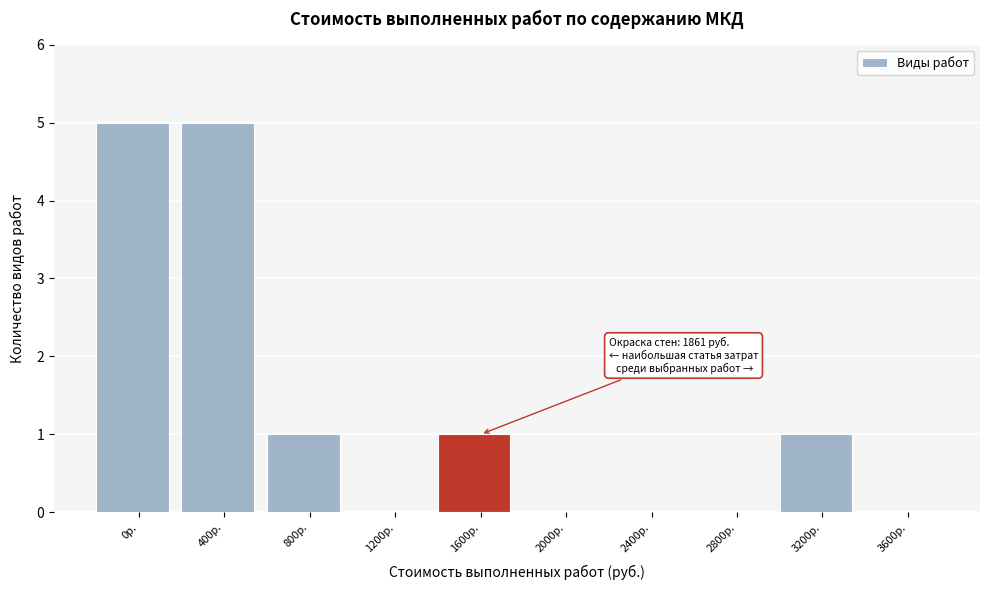

Reading left to right, extract all data points from this chart.

0р.=5	400р.=5	800р.=1	1200р.=0	1600р.=1	2000р.=0	2400р.=0	2800р.=0	3200р.=1	3600р.=0